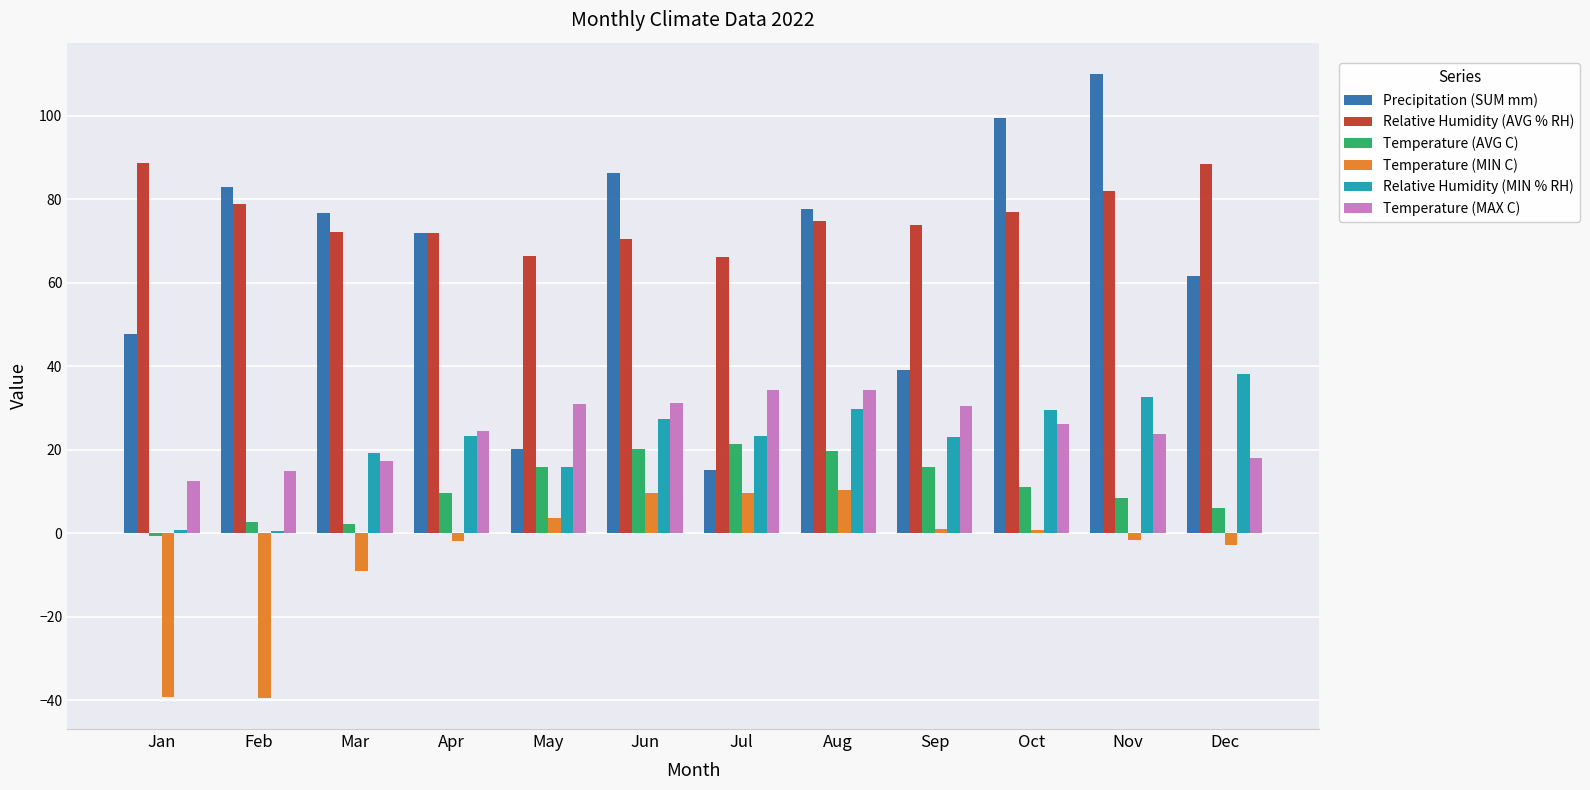

The value of Temperature (AVG C) at Jun is 12.7. True or false?

False